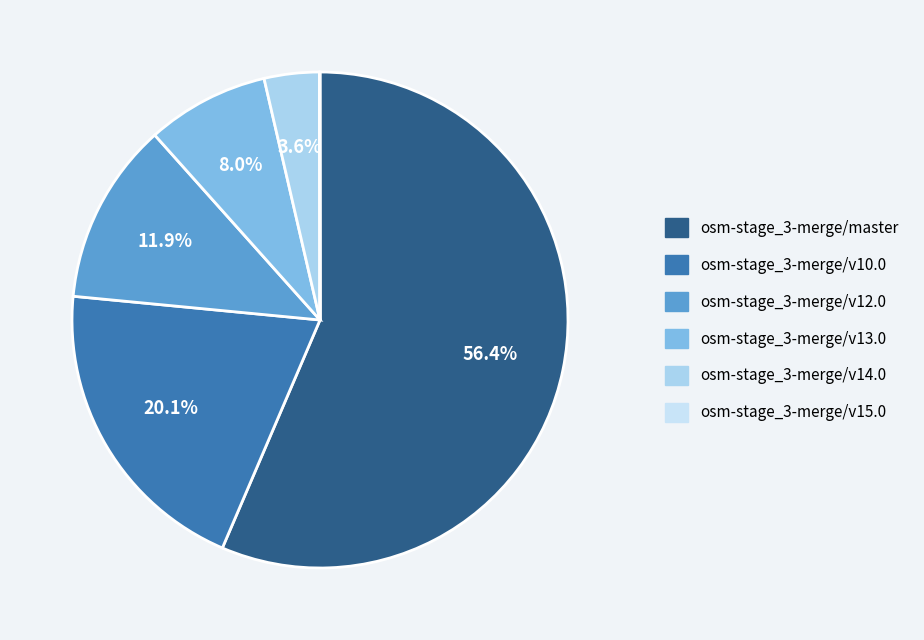

What percentage is NOT represented by osm-stage_3-merge/master?

43.6%